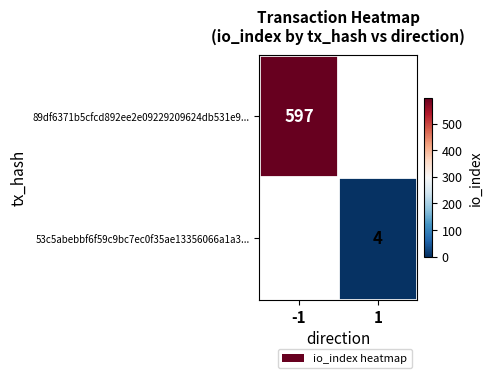

Count the number of categories in the chart.

2